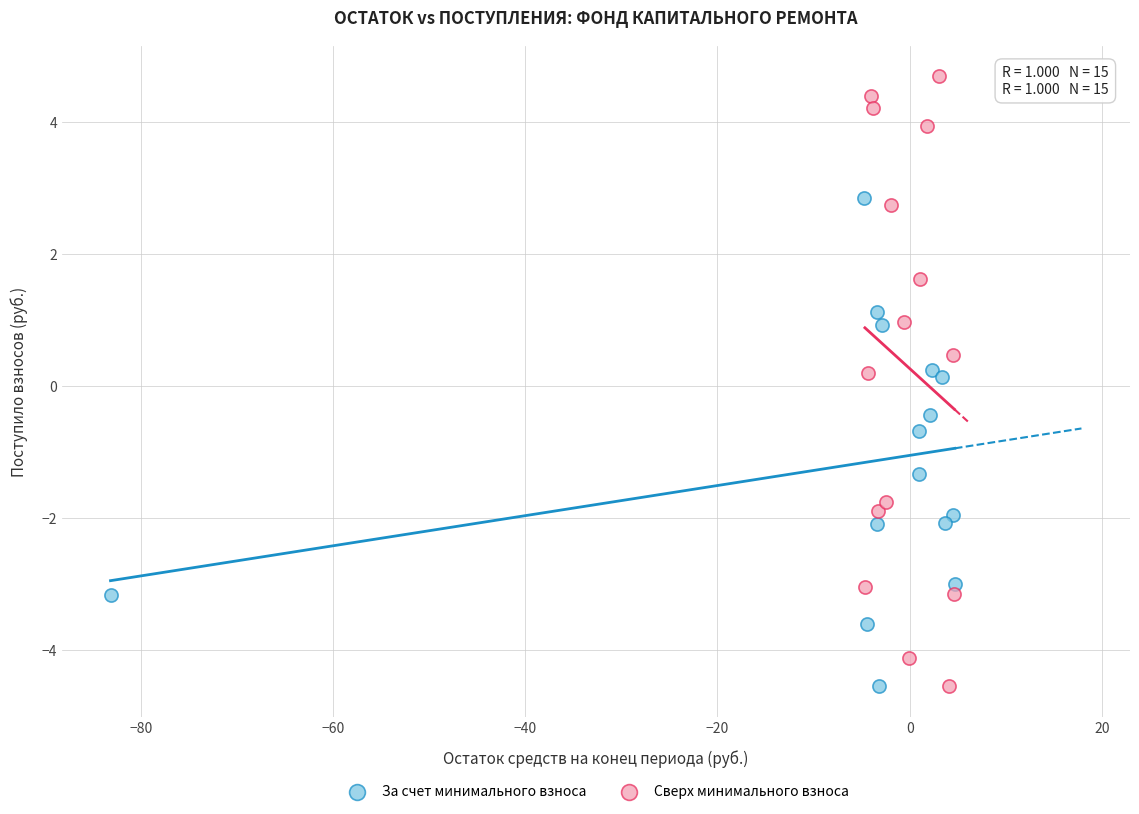

Which series contains the highest Y value?

Сверх минимального взноса